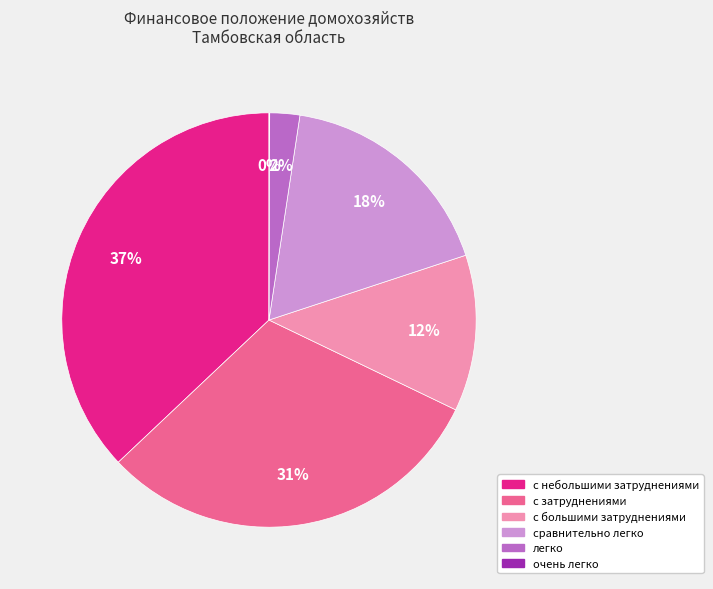

The с небольшими затруднениями slice represents 22% of the pie. True or false?

False